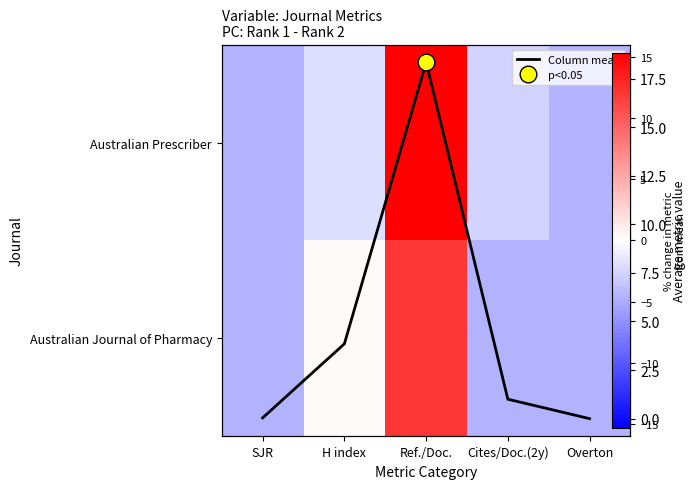

Which label corresponds to the largest value in the chart?

Ref./Doc.